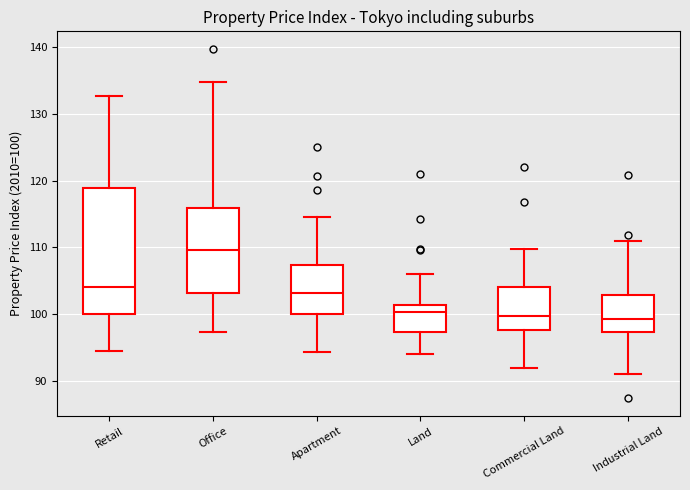

Where does the lower whisker of the box for Retail end on the y-axis? The values are not printed on the chart, so give them approximately, as read against the axis.

94